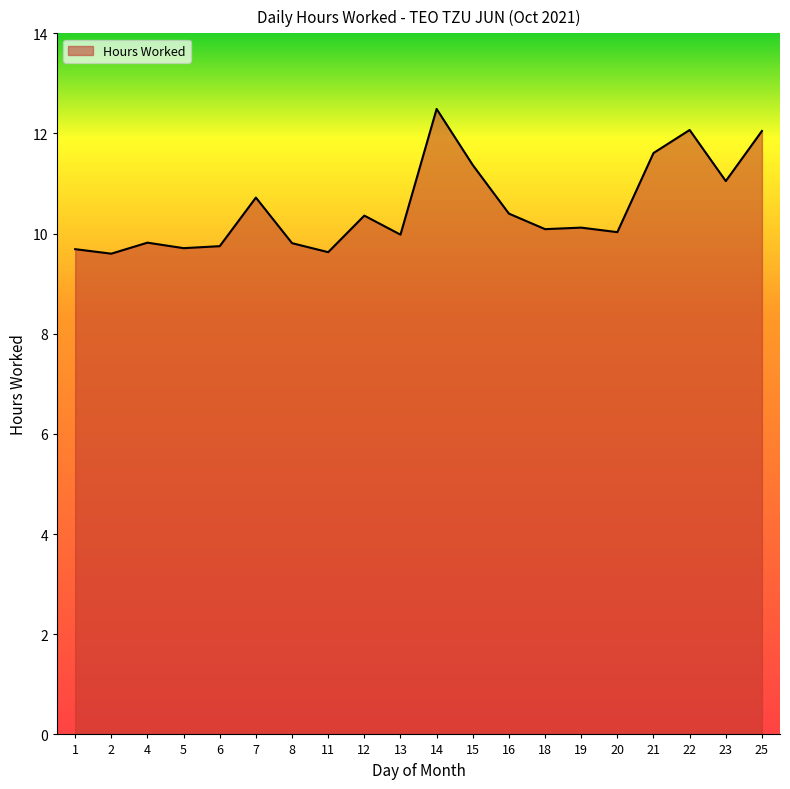

What is the difference between the maximum and minimum values?

2.9